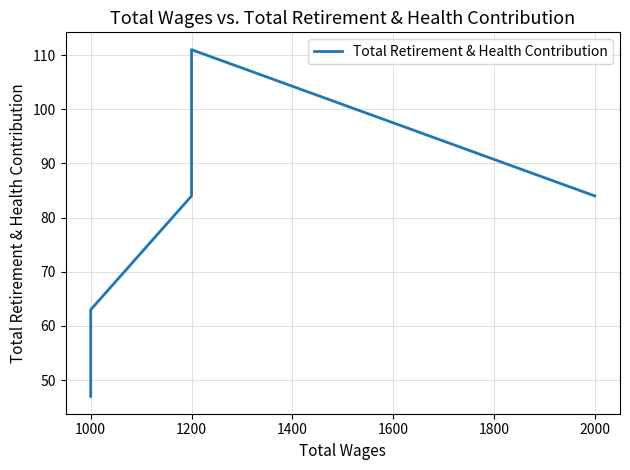

What is the difference between the second highest and minimum values?

37